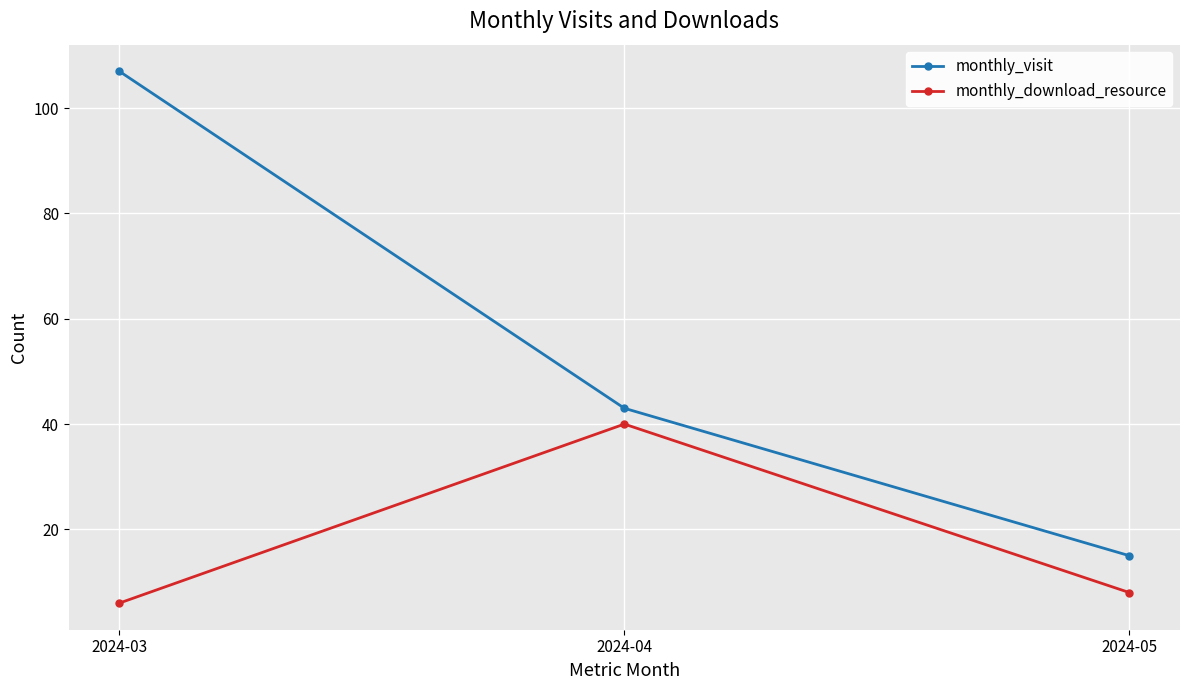

Is it true that monthly_visit equals 70 at 2024-04?

False